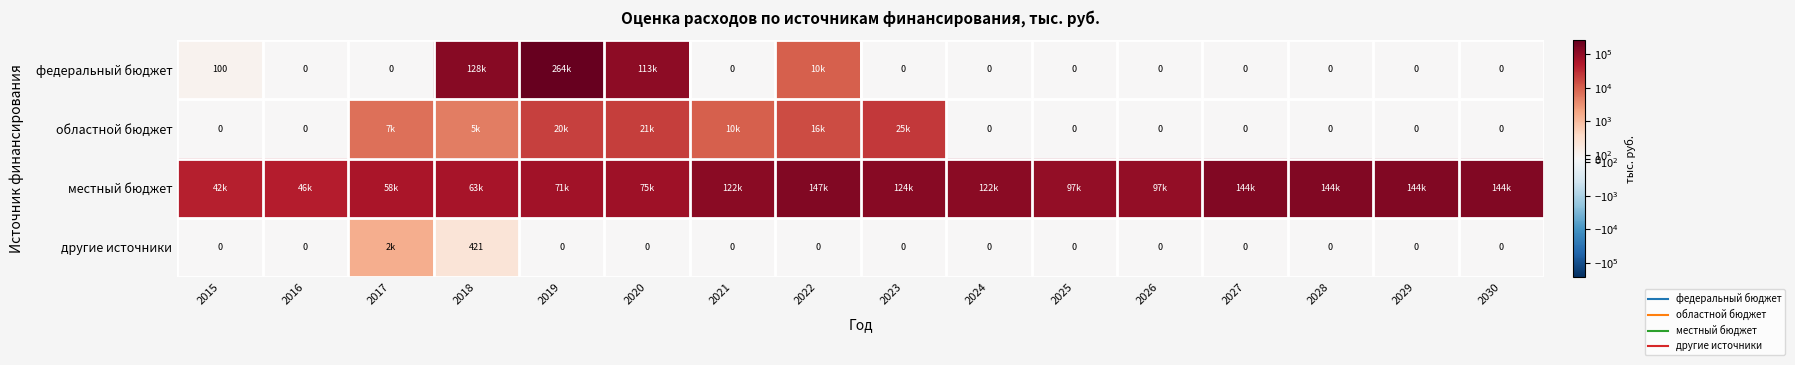

Is it true that другие источники equals 0.0 at 2019?

True